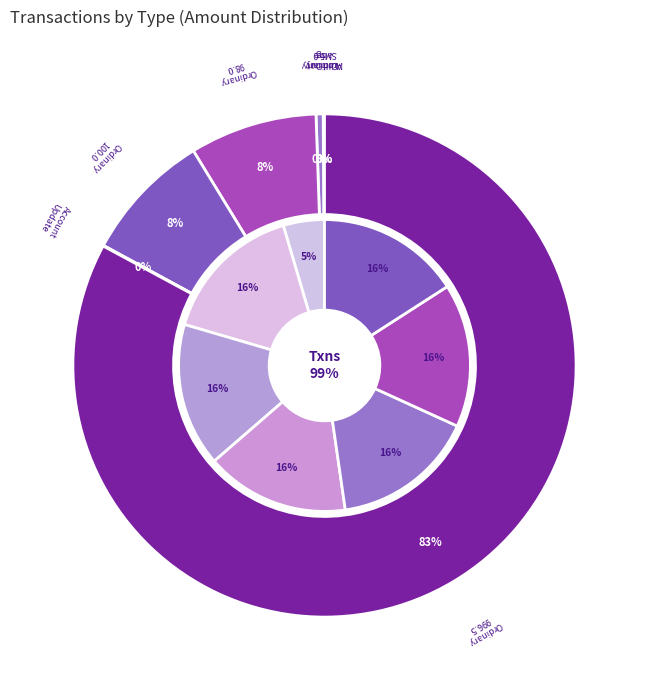

To the nearest percent, what is the average slice percentage?

14%